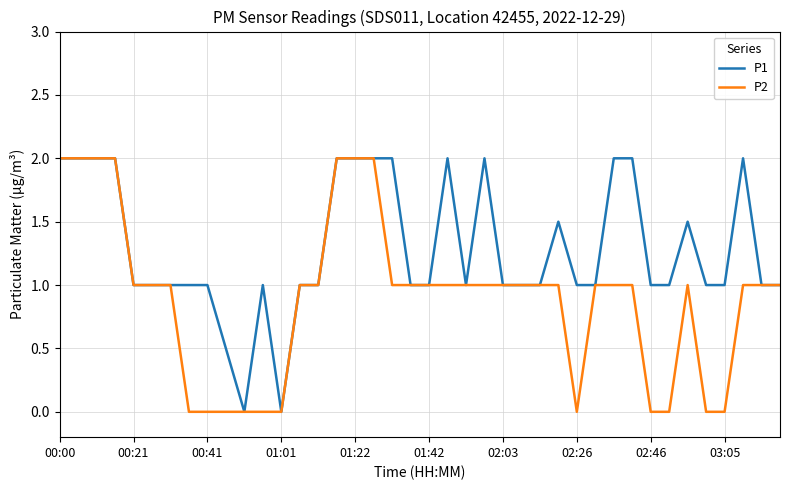

Which series has the largest total across all categories?

P1